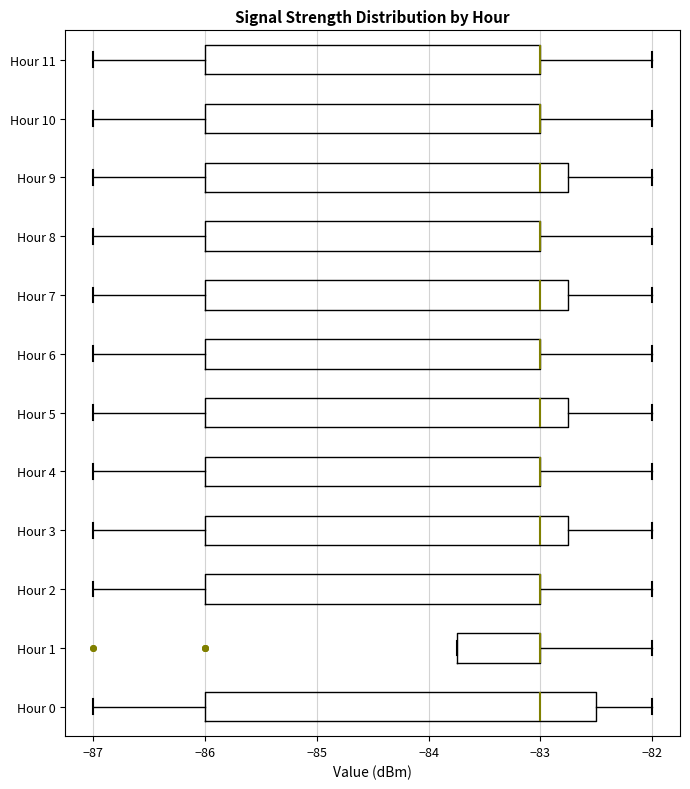

Reading bottom to top, transcribe this box plot: for each box, give where its median line is, the range the box spans, and where its two whiskers end, as read against the x-axis. The values are not printed on the chart, so give them approximately, as read against the axis.

Hour 0: median -83.0, box -86.0 to -82.5, whiskers -87.0 to -82.0
Hour 1: median -83.0 (drawn on the box's right edge), box -83.7 to -83.0, whiskers -83.7 to -82.0
Hour 2: median -83.0 (drawn on the box's right edge), box -86.0 to -83.0, whiskers -87.0 to -82.0
Hour 3: median -83.0, box -86.0 to -82.7, whiskers -87.0 to -82.0
Hour 4: median -83.0 (drawn on the box's right edge), box -86.0 to -83.0, whiskers -87.0 to -82.0
Hour 5: median -83.0, box -86.0 to -82.7, whiskers -87.0 to -82.0
Hour 6: median -83.0 (drawn on the box's right edge), box -86.0 to -83.0, whiskers -87.0 to -82.0
Hour 7: median -83.0, box -86.0 to -82.7, whiskers -87.0 to -82.0
Hour 8: median -83.0 (drawn on the box's right edge), box -86.0 to -83.0, whiskers -87.0 to -82.0
Hour 9: median -83.0, box -86.0 to -82.7, whiskers -87.0 to -82.0
Hour 10: median -83.0 (drawn on the box's right edge), box -86.0 to -83.0, whiskers -87.0 to -82.0
Hour 11: median -83.0 (drawn on the box's right edge), box -86.0 to -83.0, whiskers -87.0 to -82.0